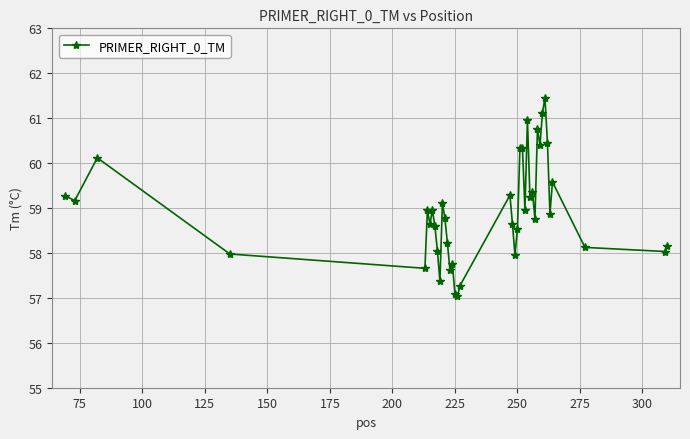

How many distinct data groups are displayed?

1